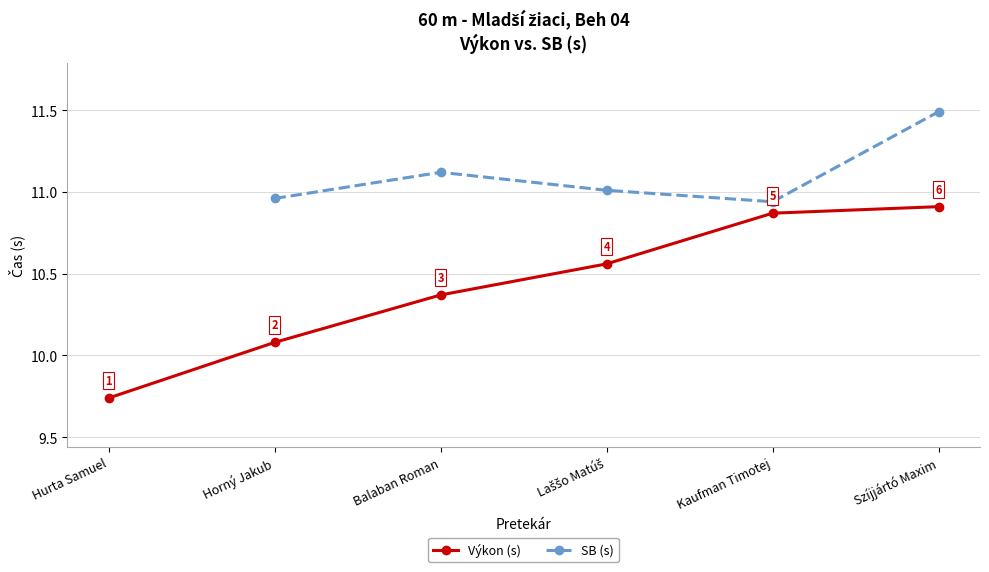

The value of SB (s) at Balaban Roman is 11.1. True or false?

True